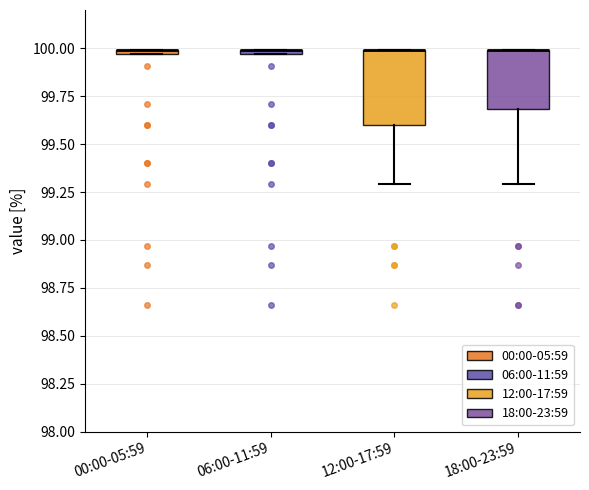

Where is the upper edge of the box for 06:00-11:59 on the y-axis? The values are not printed on the chart, so give them approximately, as read against the axis.

100.00